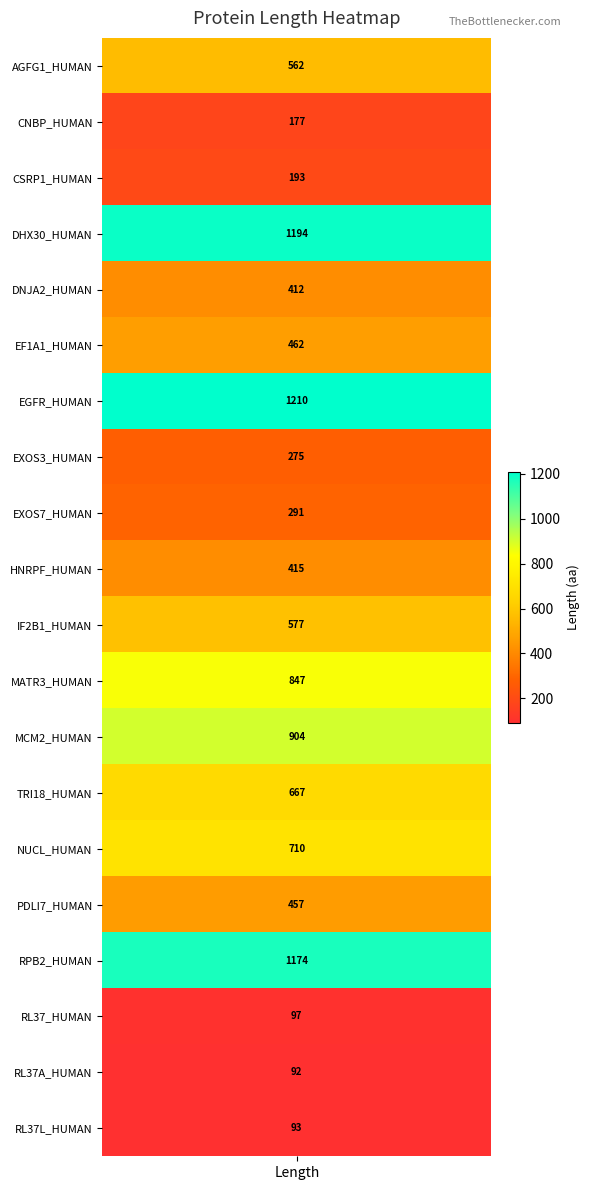

What is the greatest value displayed?

1210